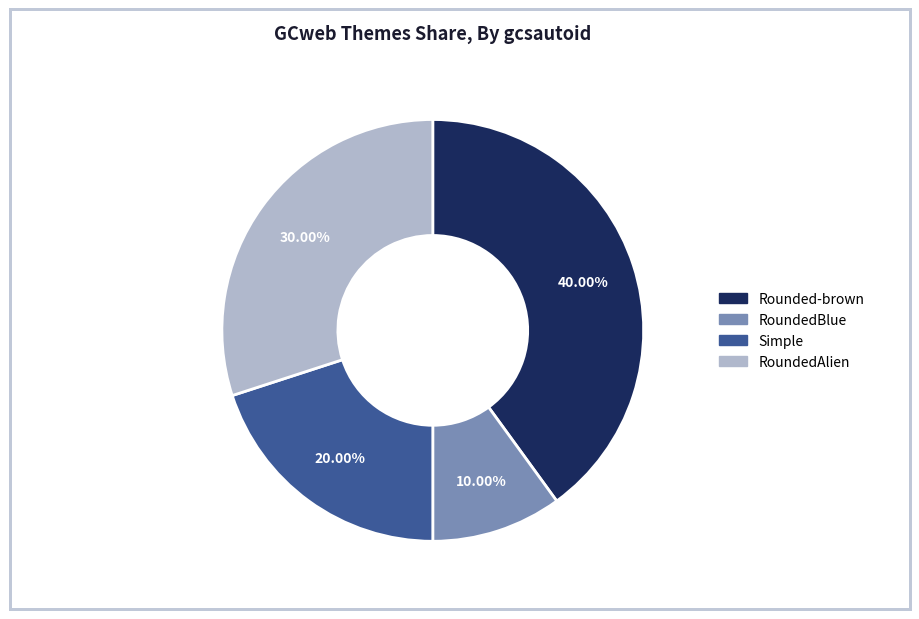

True or false: RoundedAlien accounts for 17% of the total.

False